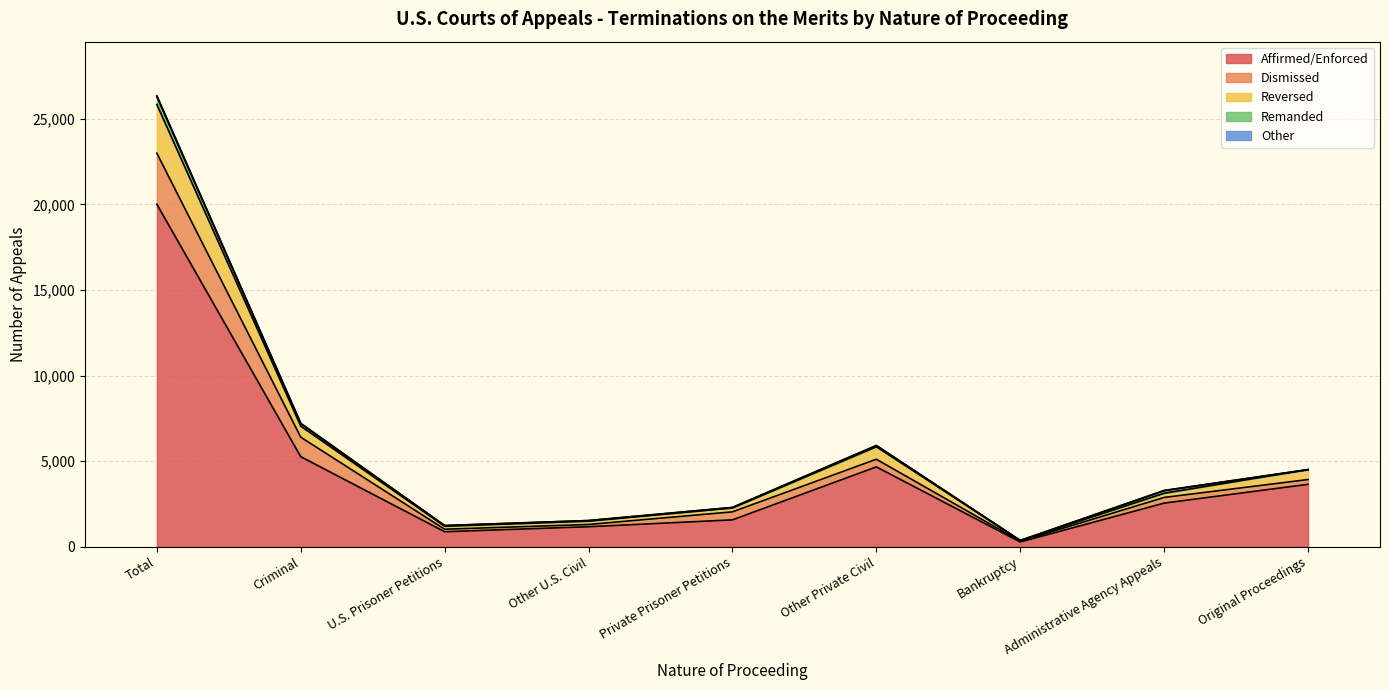

At which category is the sum across all series the highest?

Total